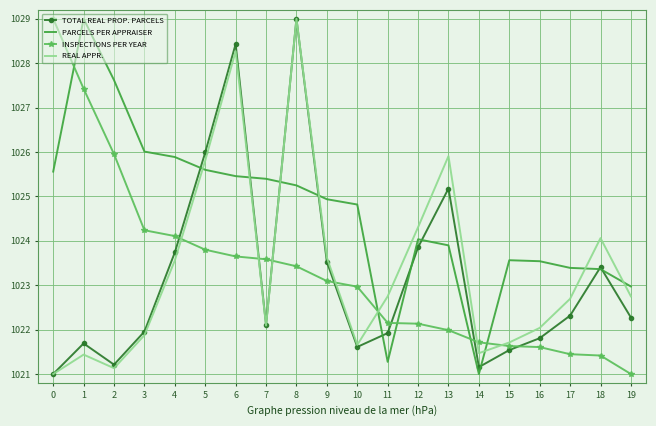

What are all the series names shown in the legend?

TOTAL REAL PROP. PARCELS, PARCELS PER APPRAISER, INSPECTIONS PER YEAR, REAL APPR.